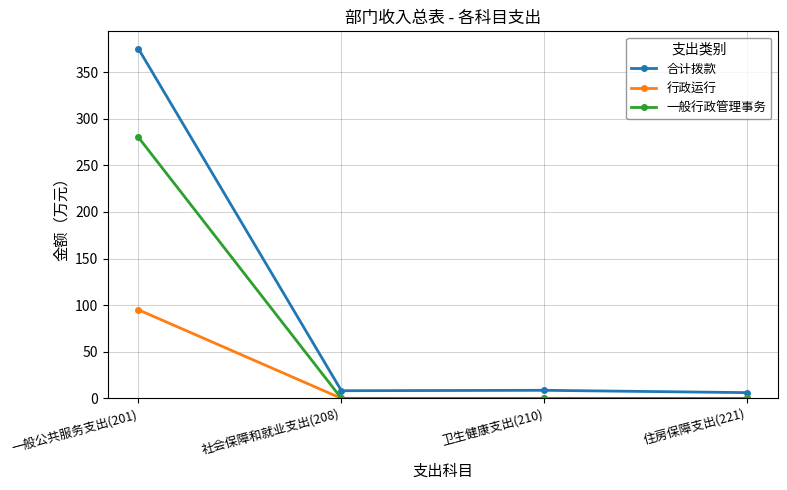

What is the value of the 合计拨款 point at the 1st from the left?

375.0